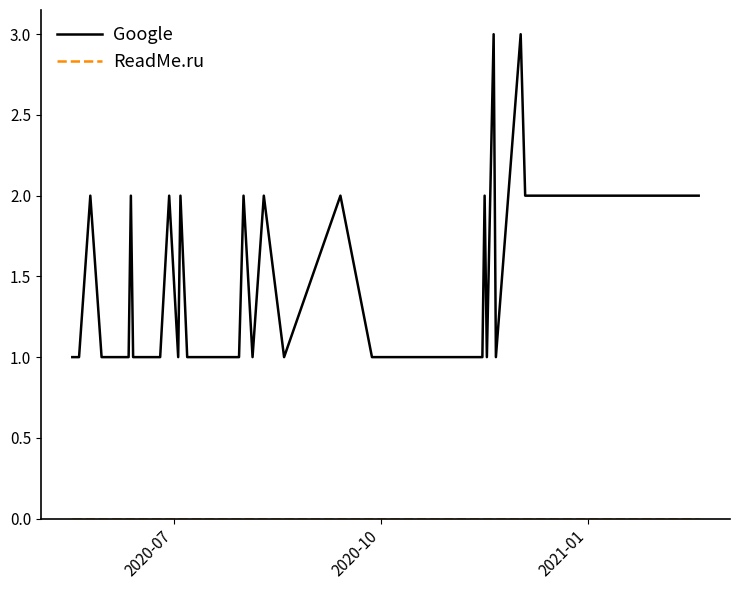

True or false: Google has more than 1 interior local peaks.

True